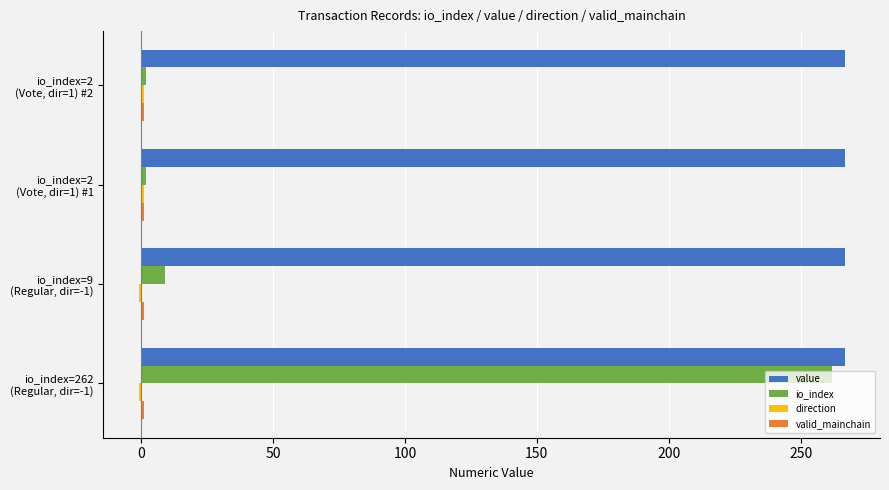

Which series has the largest range (max minus min)?

io_index